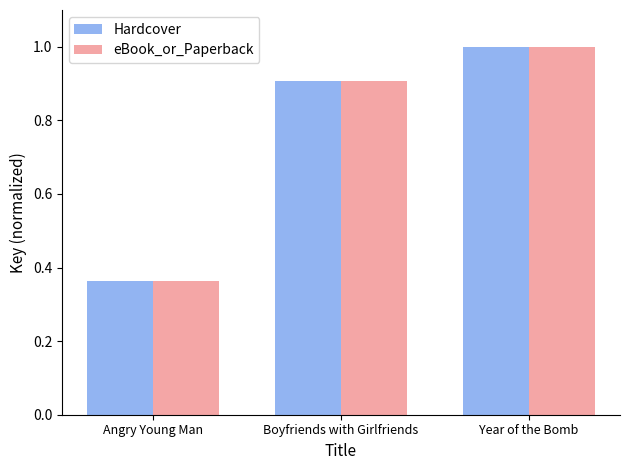

Is it true that eBook_or_Paperback equals 1.0 at Year of the Bomb?

True